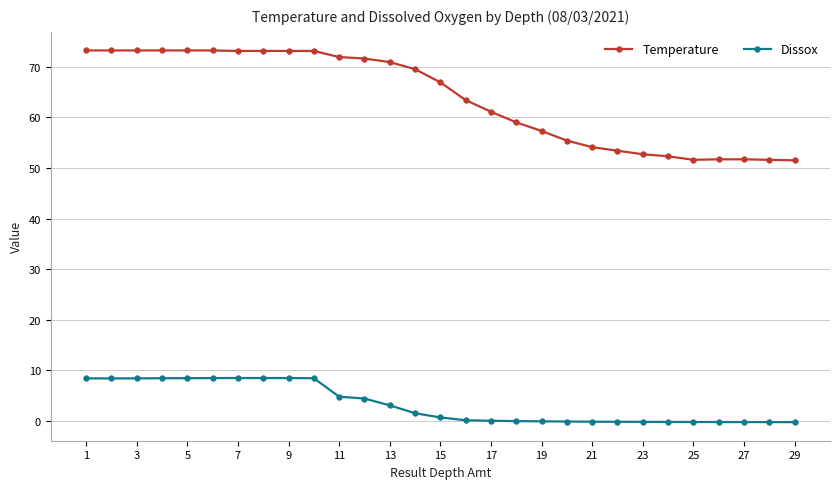

Which series has the largest range (max minus min)?

Temperature